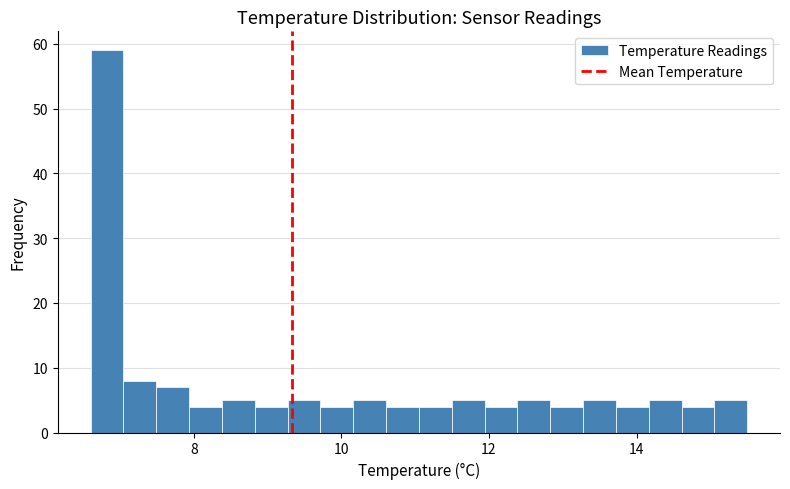

Around what value on the x-axis is the tallest bar? Give the approximate position of its centre, as read against the axis.

6.8